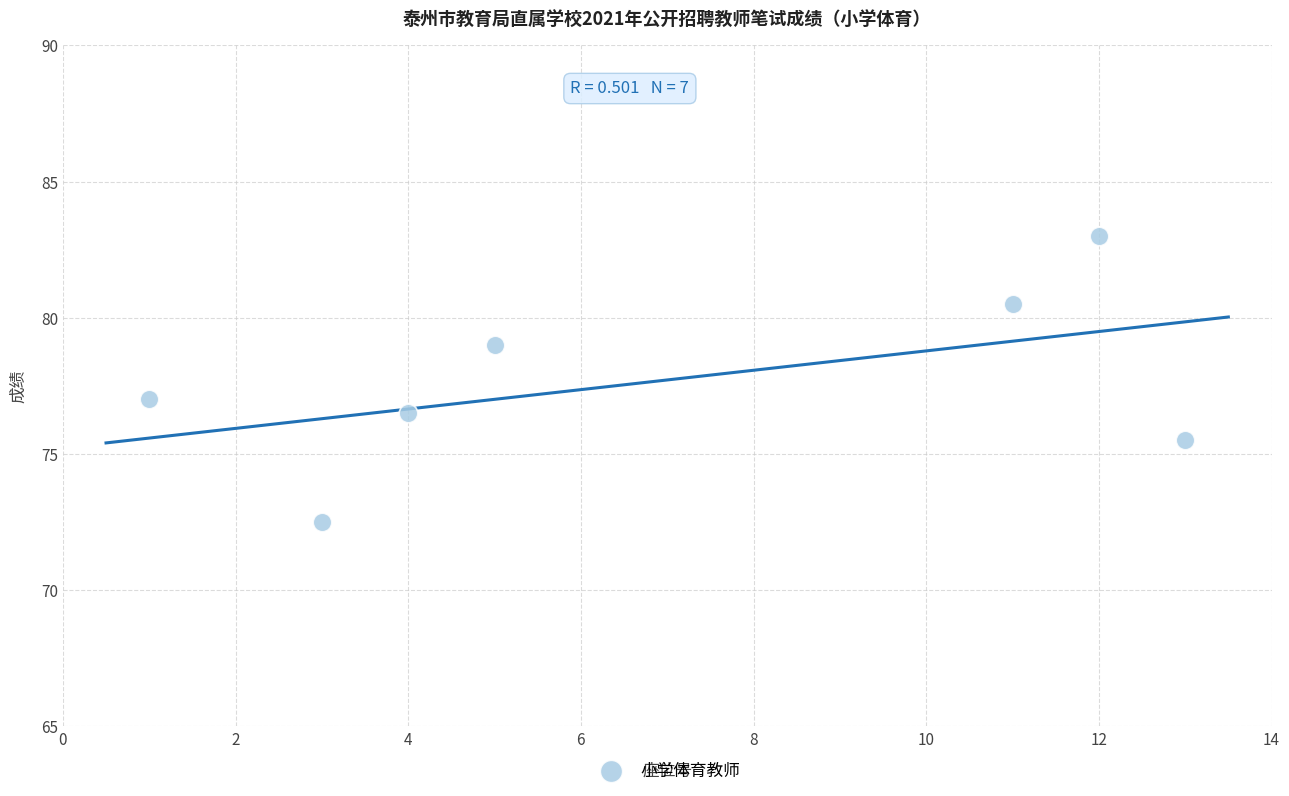

What is the range of Y values (max minus min)?

10.5